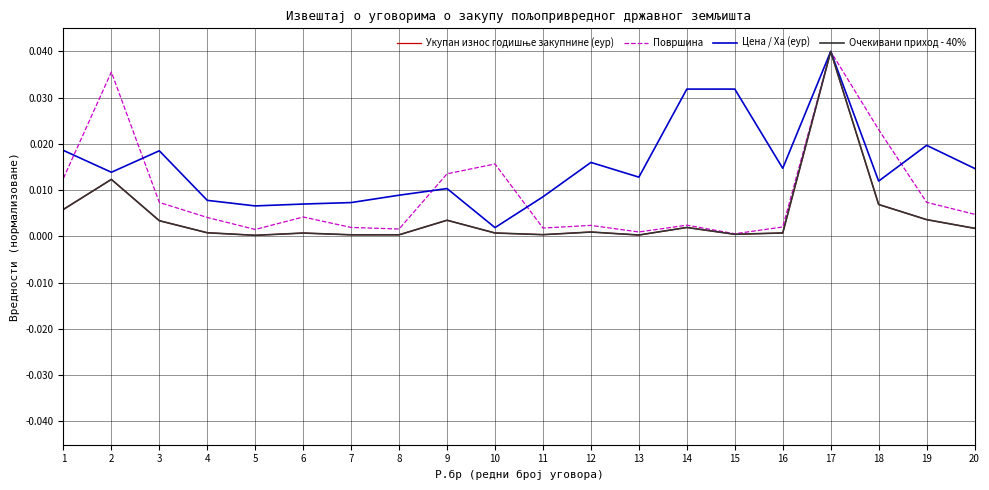

Which series has the largest total across all categories?

Цена / Ха (еур)